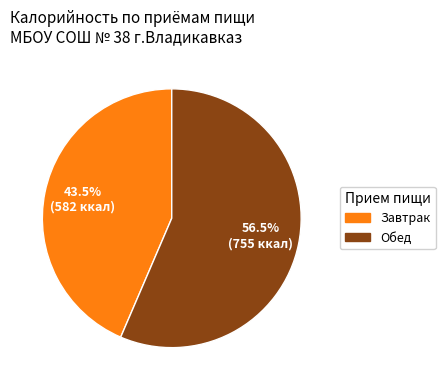

Is Обед the majority of the pie?

Yes